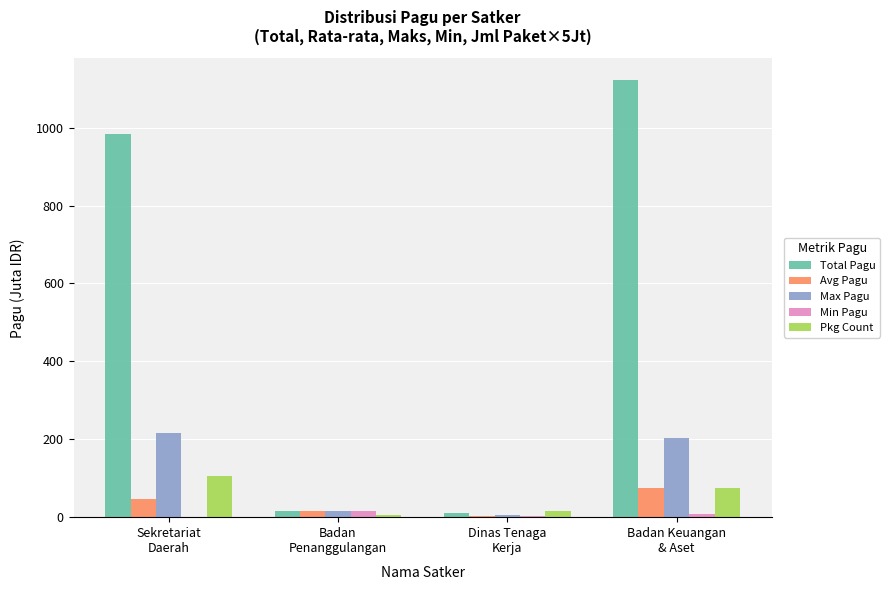

Which series has the largest total across all categories?

Total Pagu